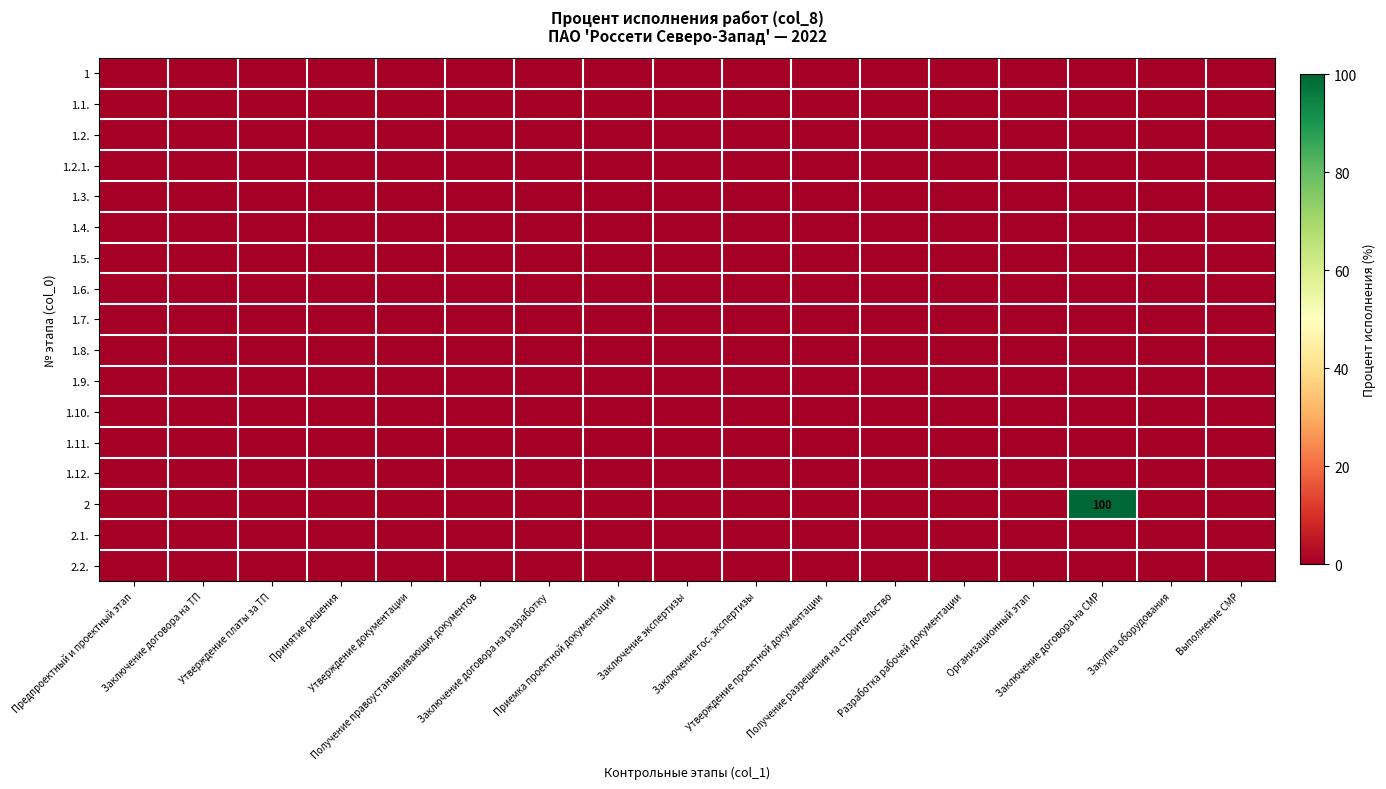

How many distinct data groups are displayed?

17